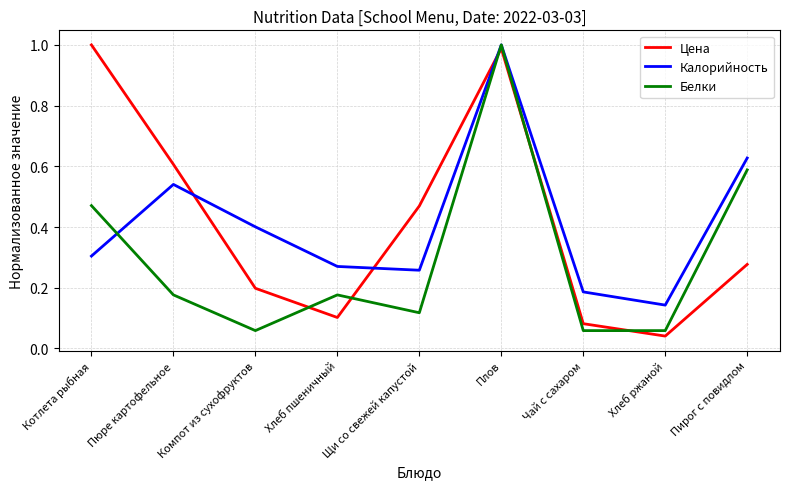

What position from the right is Плов?

4